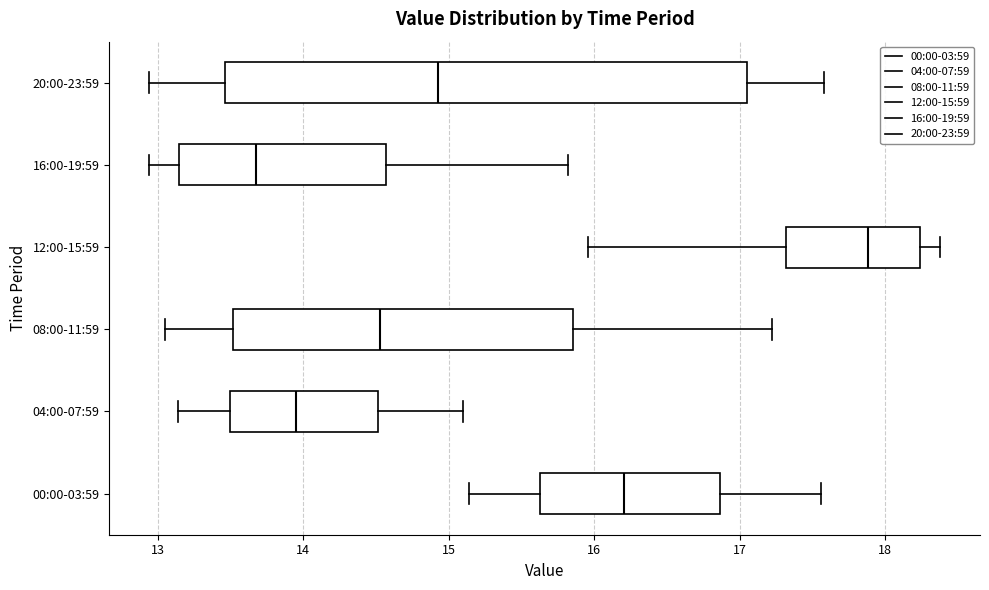

Which box has the furthest to the left median line?

16:00-19:59